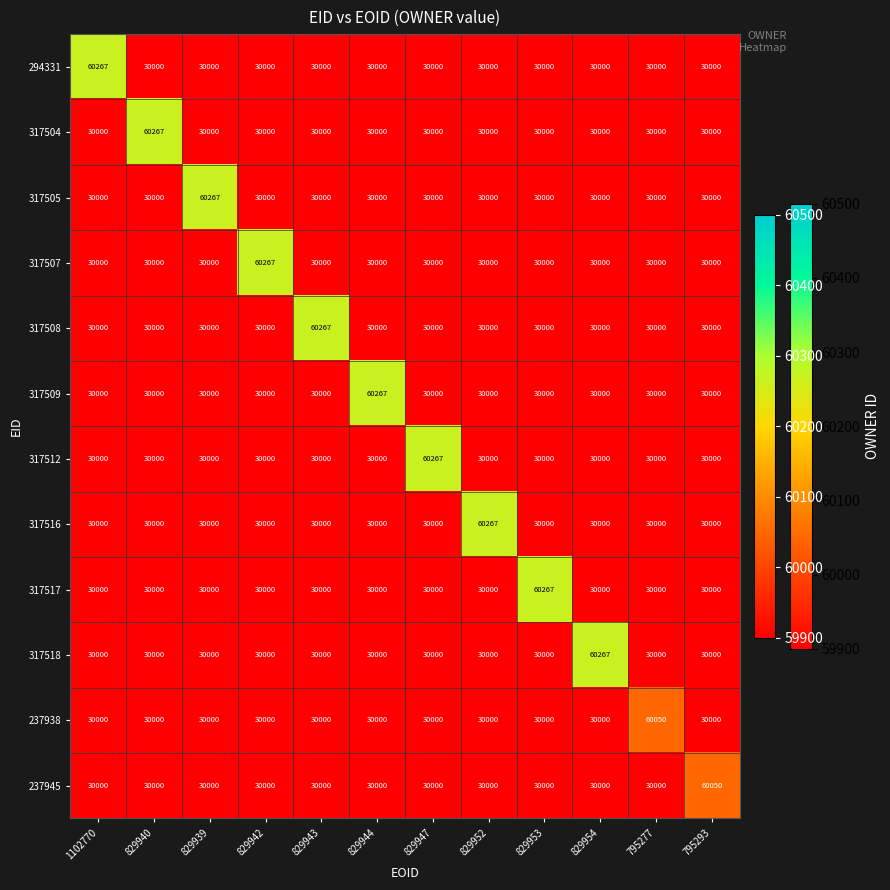

What is the smallest value displayed?

30000